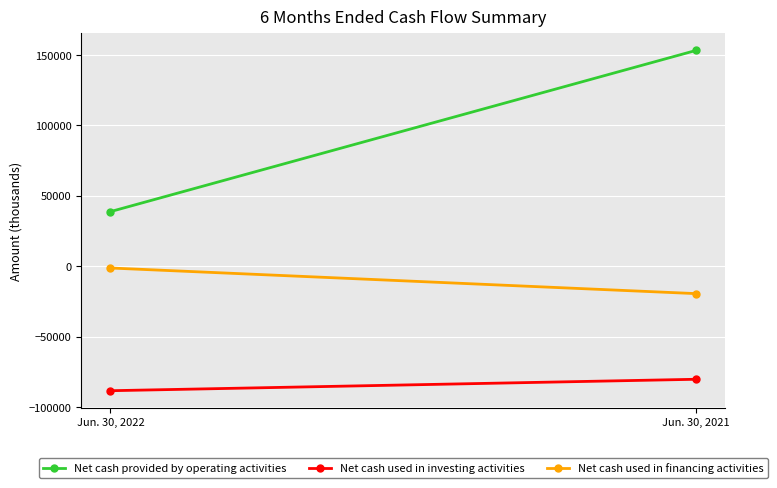

How many categories are shown in the chart?

2